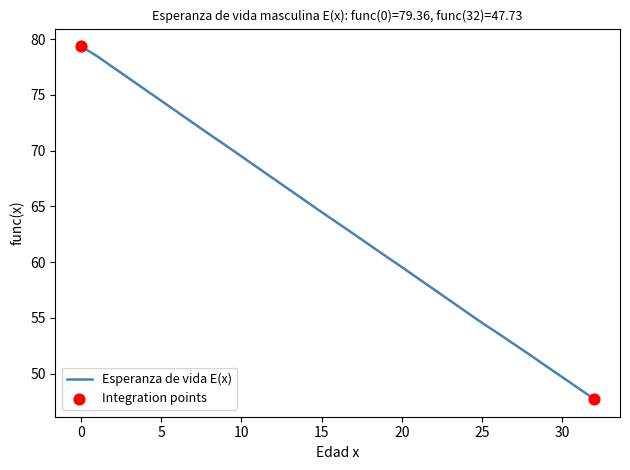

What is the smallest value displayed?

47.7